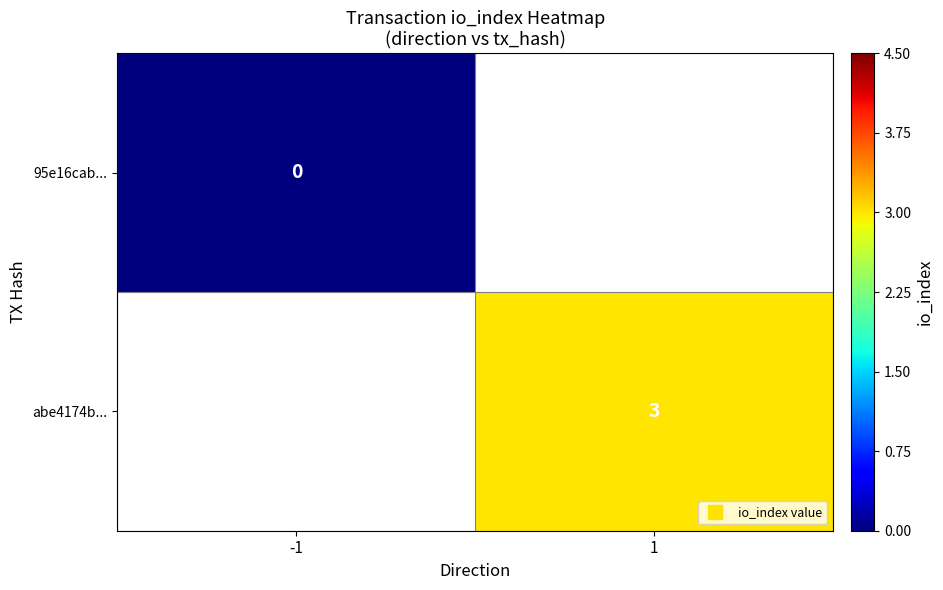

Count the number of categories in the chart.

2